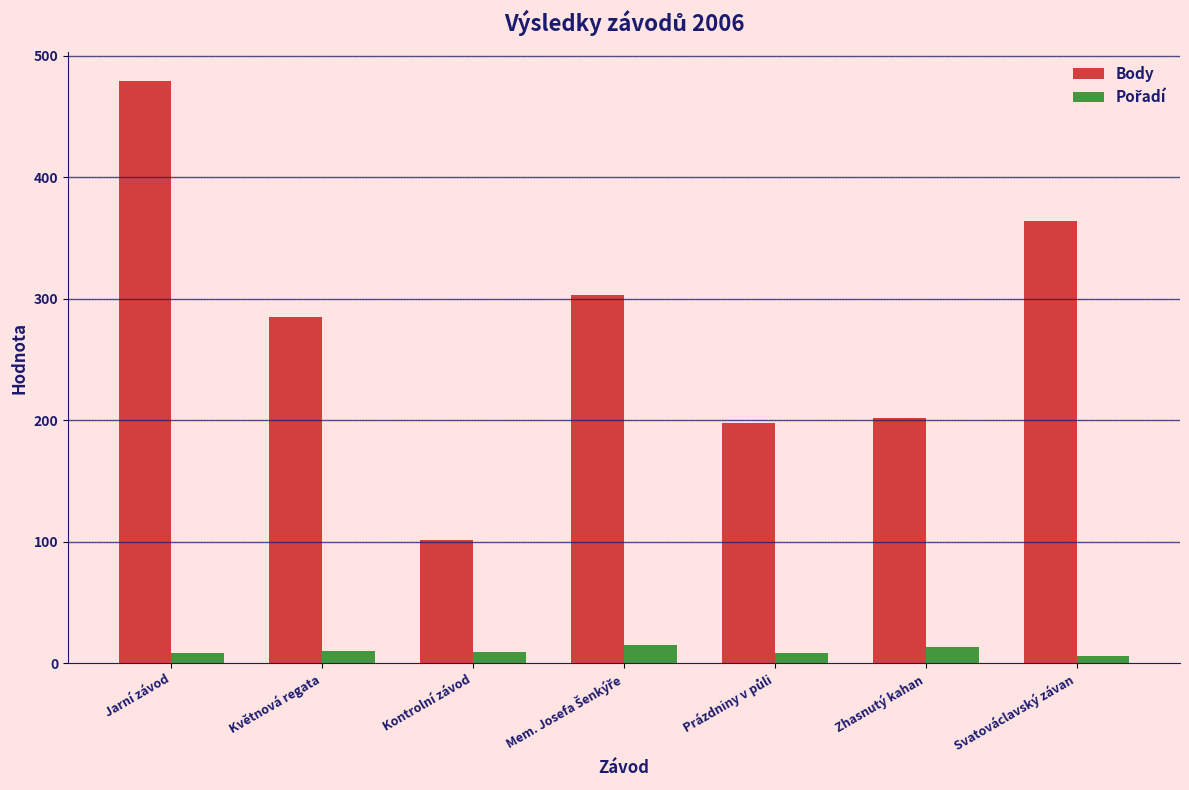

Between Jarní závod and Svatováclavský závan, which series saw the biggest shift?

Body